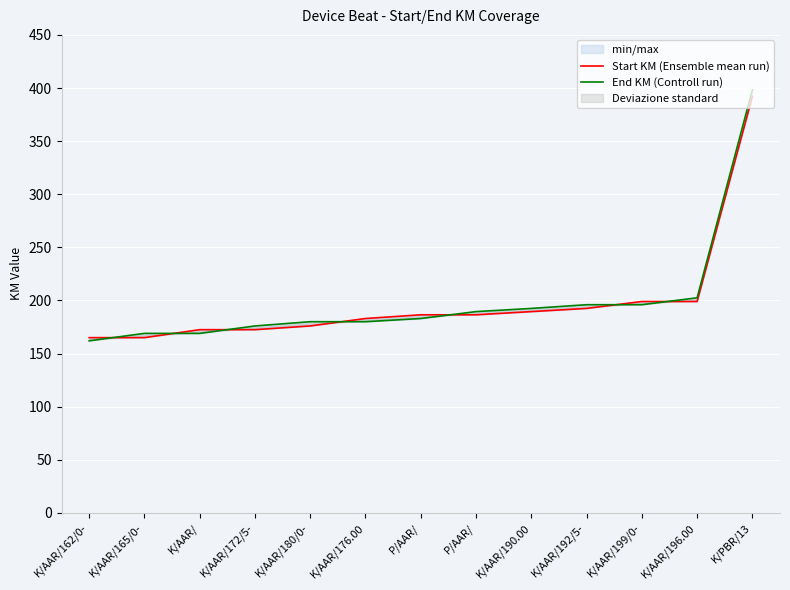

List the series in order of their peak value, lowest first.

Start KM (Ensemble mean run), End KM (Controll run)